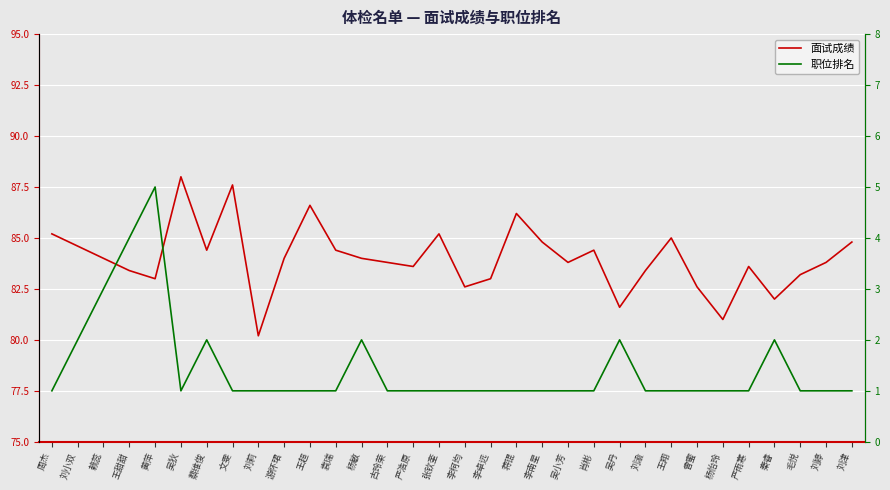

The 面试成绩 series shows 85.2 at 张钦奎. True or false?

True